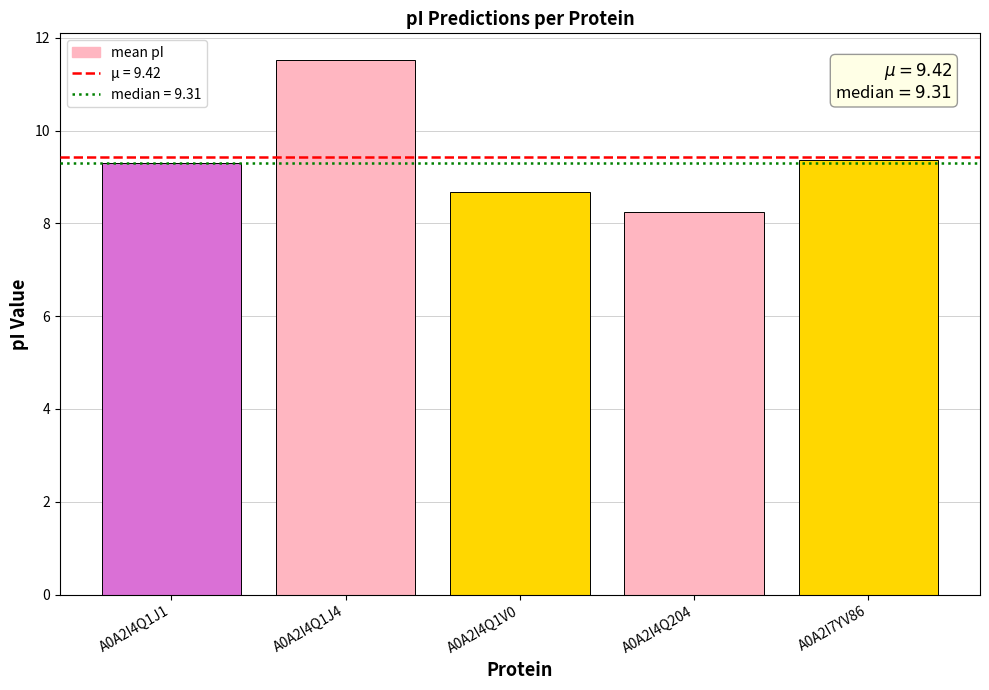

What is the greatest value displayed?

11.5